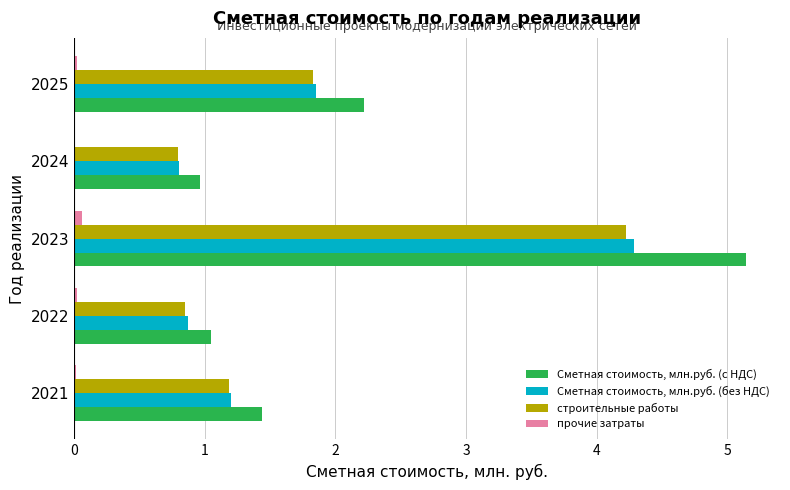

What is the sum of all Сметная стоимость, млн.руб. (без НДС) values?

9.0